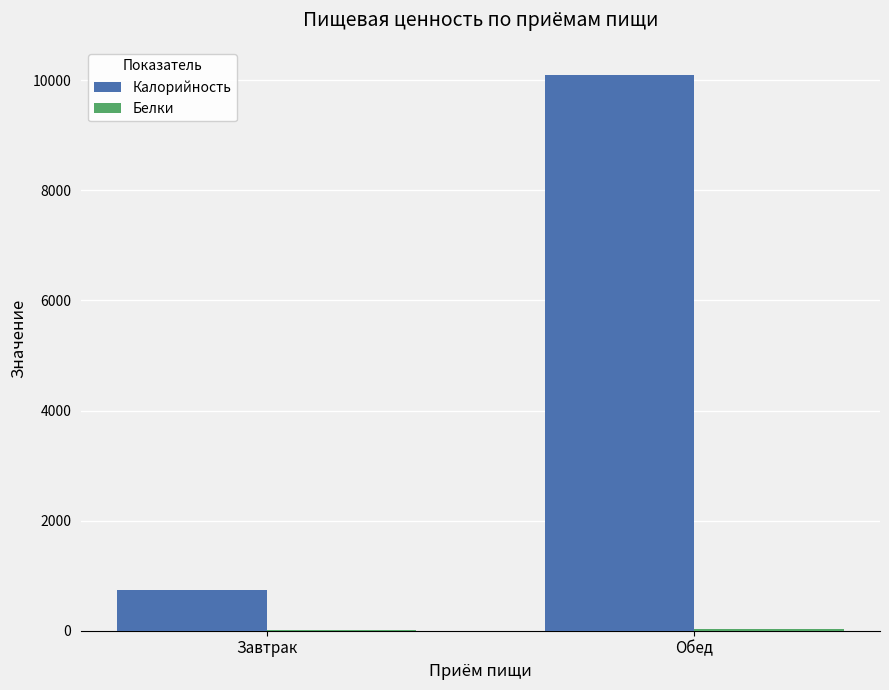

What is the average value of the Калорийность series?

5416.6